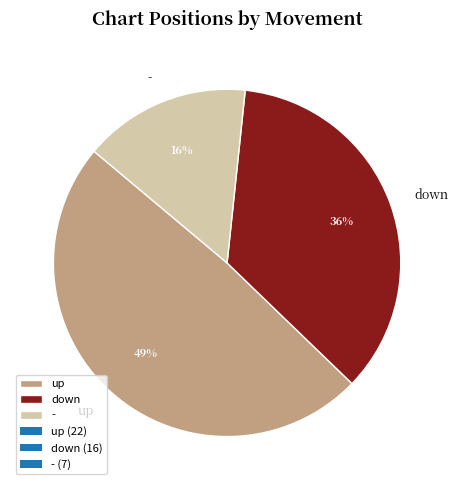

Which has a higher value, down or -?

down